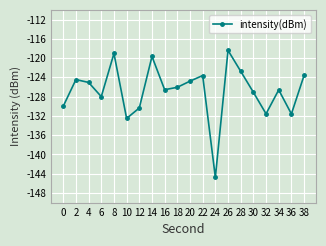

Which category has the lowest value across all series?

24